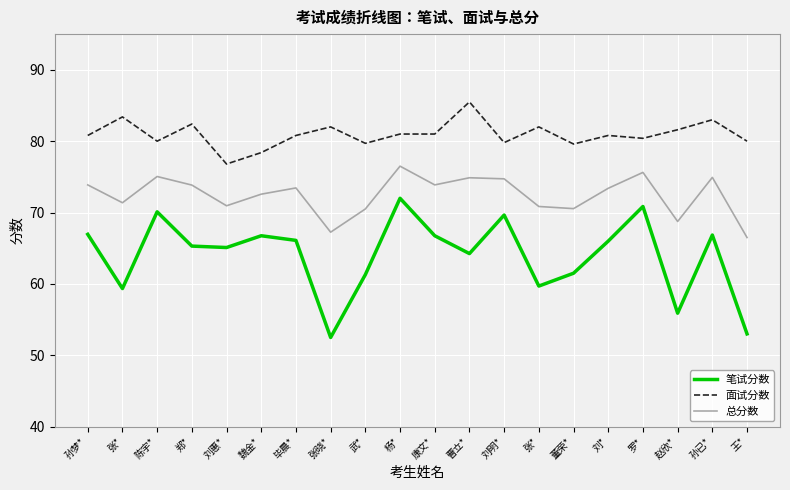

What are all the series names shown in the legend?

笔试分数, 面试分数, 总分数